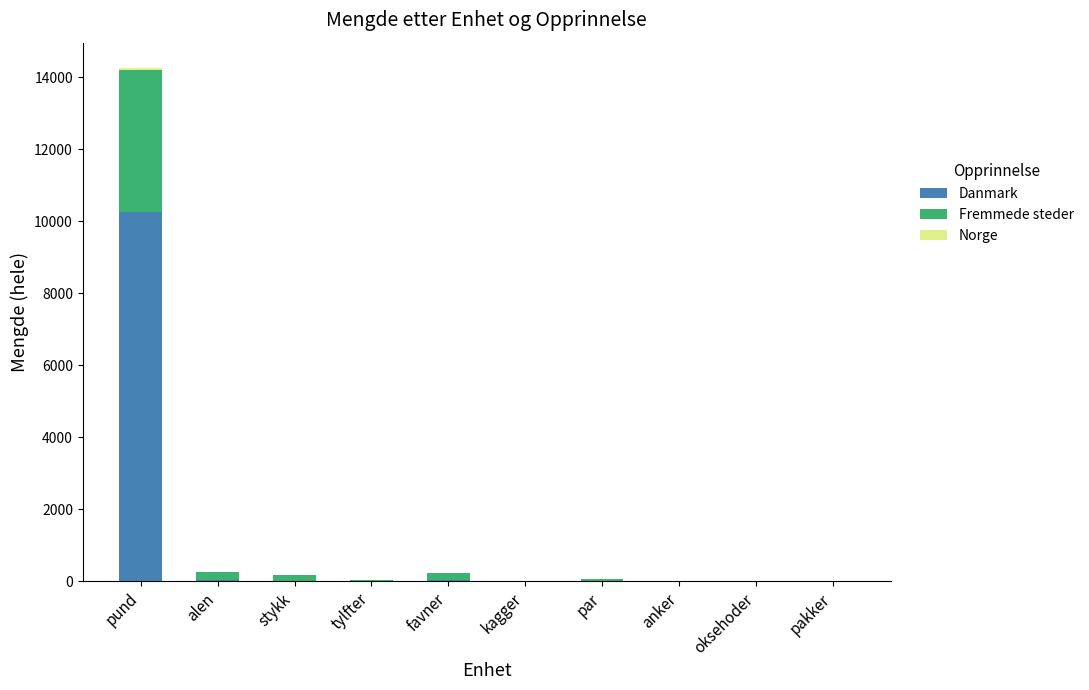

How many series are shown in this chart?

3